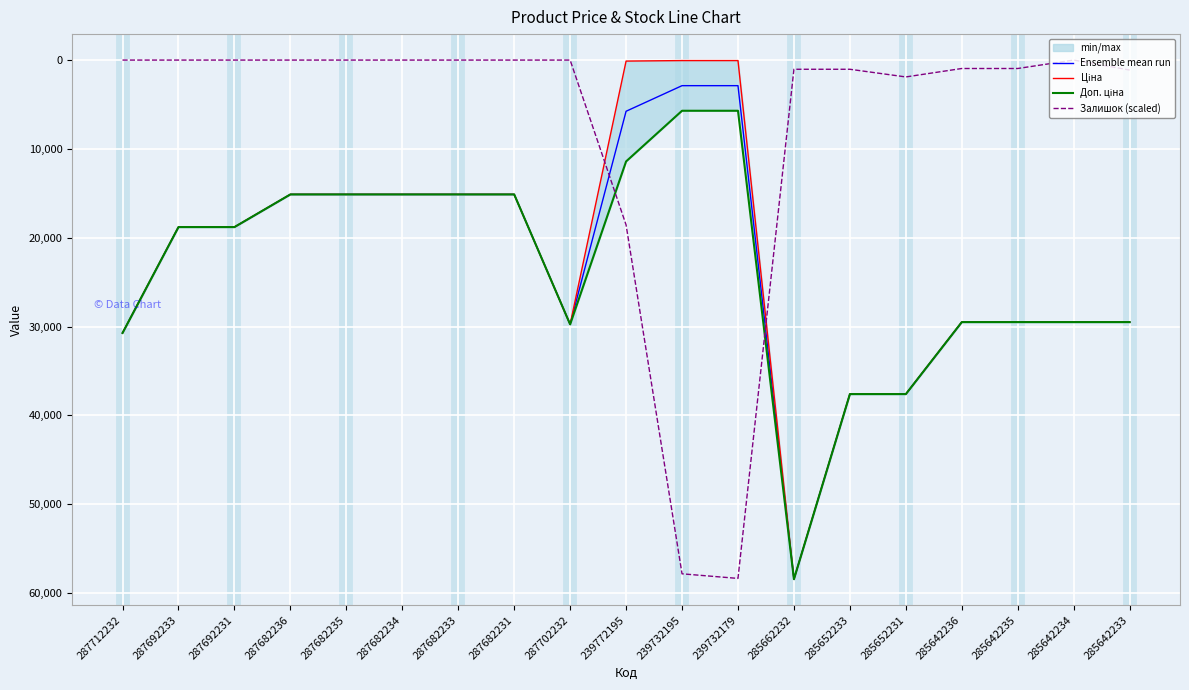

The Доп. ціна series shows 10445.3 at 287682231. True or false?

False